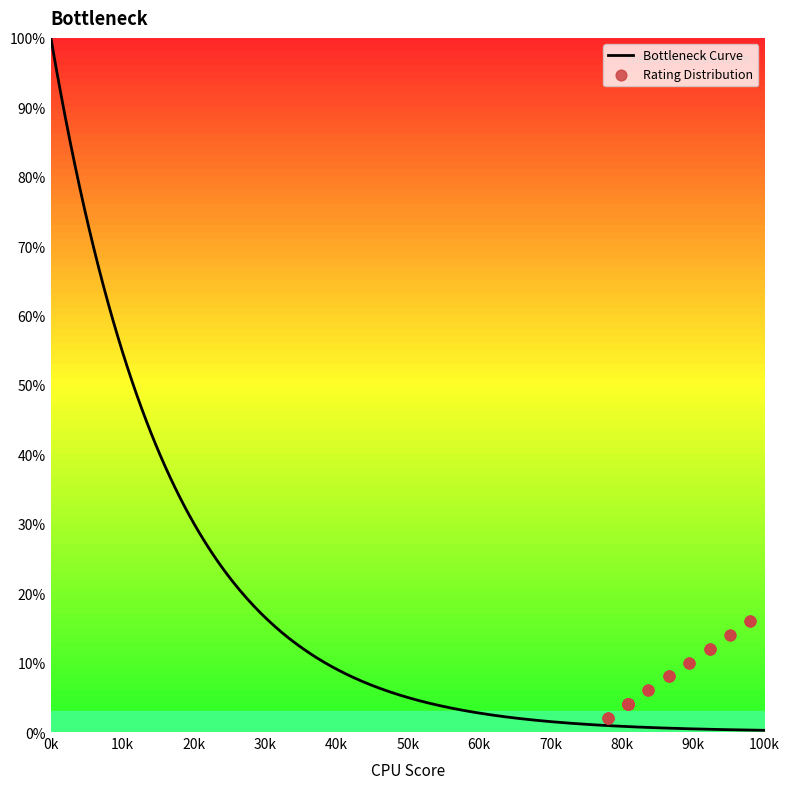

What is the highest value of the Bottleneck Curve series?

100.0